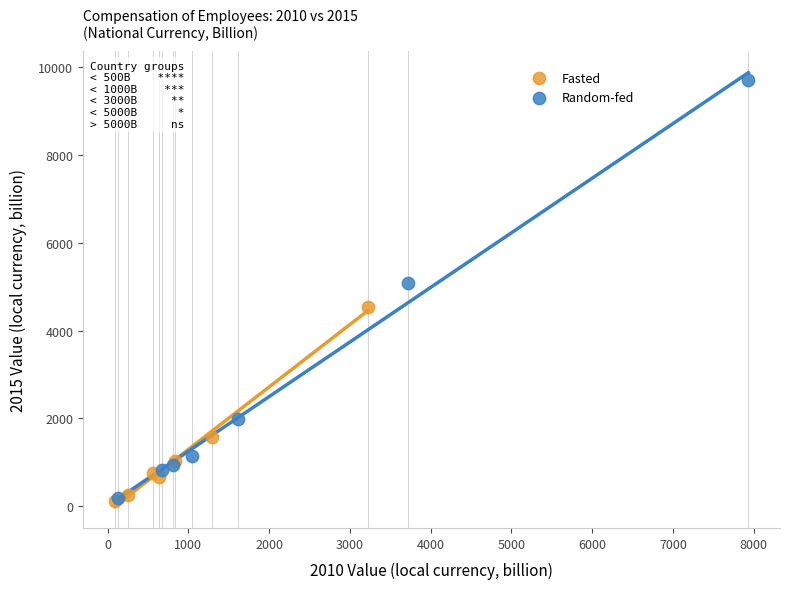

Which series reaches the maximum Y coordinate?

Random-fed